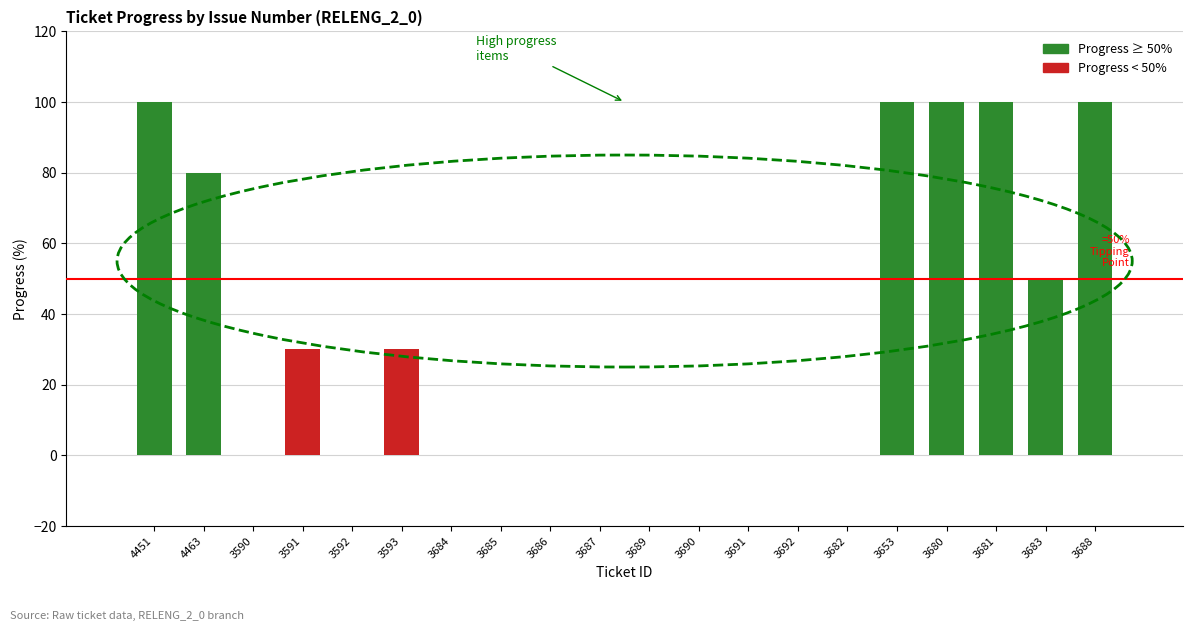

The value at 3591 is 13. True or false?

False